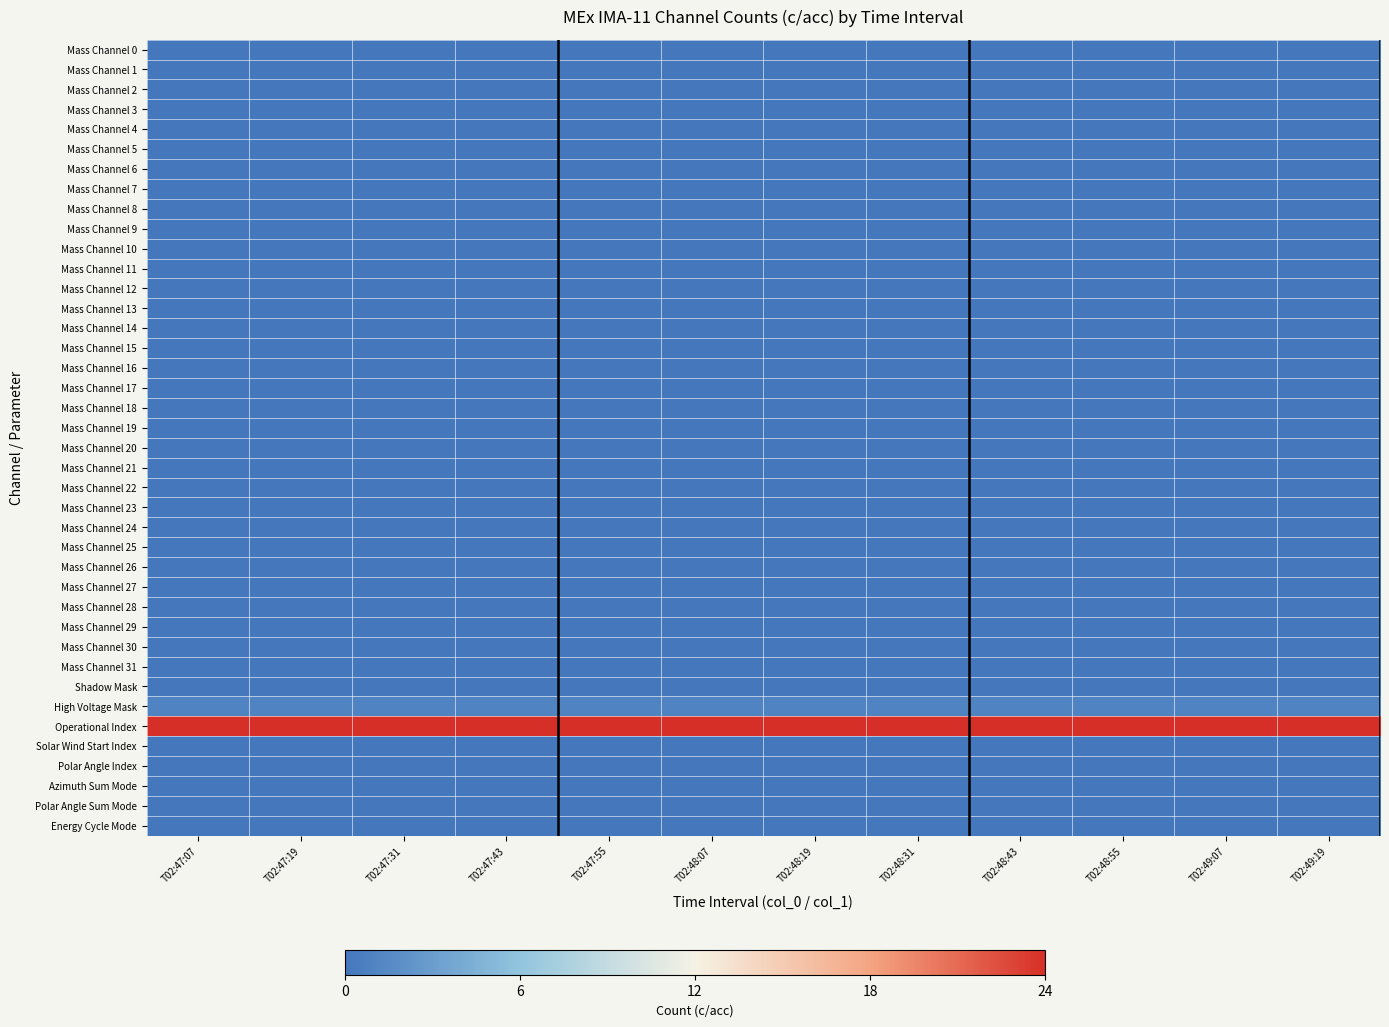

Reading left to right, extract all data points from this chart.

Mass Channel 0: T02:47:07=0	T02:47:19=0	T02:47:31=0	T02:47:43=0	T02:47:55=0	T02:48:07=0	T02:48:19=0	T02:48:31=0	T02:48:43=0	T02:48:55=0	T02:49:07=0	T02:49:19=0
Mass Channel 1: T02:47:07=0	T02:47:19=0	T02:47:31=0	T02:47:43=0	T02:47:55=0	T02:48:07=0	T02:48:19=0	T02:48:31=0	T02:48:43=0	T02:48:55=0	T02:49:07=0	T02:49:19=0
Mass Channel 2: T02:47:07=0	T02:47:19=0	T02:47:31=0	T02:47:43=0	T02:47:55=0	T02:48:07=0	T02:48:19=0	T02:48:31=0	T02:48:43=0	T02:48:55=0	T02:49:07=0	T02:49:19=0
Mass Channel 3: T02:47:07=0	T02:47:19=0	T02:47:31=0	T02:47:43=0	T02:47:55=0	T02:48:07=0	T02:48:19=0	T02:48:31=0	T02:48:43=0	T02:48:55=0	T02:49:07=0	T02:49:19=0
Mass Channel 4: T02:47:07=0	T02:47:19=0	T02:47:31=0	T02:47:43=0	T02:47:55=0	T02:48:07=0	T02:48:19=0	T02:48:31=0	T02:48:43=0	T02:48:55=0	T02:49:07=0	T02:49:19=0
Mass Channel 5: T02:47:07=0	T02:47:19=0	T02:47:31=0	T02:47:43=0	T02:47:55=0	T02:48:07=0	T02:48:19=0	T02:48:31=0	T02:48:43=0	T02:48:55=0	T02:49:07=0	T02:49:19=0
Mass Channel 6: T02:47:07=0	T02:47:19=0	T02:47:31=0	T02:47:43=0	T02:47:55=0	T02:48:07=0	T02:48:19=0	T02:48:31=0	T02:48:43=0	T02:48:55=0	T02:49:07=0	T02:49:19=0
Mass Channel 7: T02:47:07=0	T02:47:19=0	T02:47:31=0	T02:47:43=0	T02:47:55=0	T02:48:07=0	T02:48:19=0	T02:48:31=0	T02:48:43=0	T02:48:55=0	T02:49:07=0	T02:49:19=0
Mass Channel 8: T02:47:07=0	T02:47:19=0	T02:47:31=0	T02:47:43=0	T02:47:55=0	T02:48:07=0	T02:48:19=0	T02:48:31=0	T02:48:43=0	T02:48:55=0	T02:49:07=0	T02:49:19=0
Mass Channel 9: T02:47:07=0	T02:47:19=0	T02:47:31=0	T02:47:43=0	T02:47:55=0	T02:48:07=0	T02:48:19=0	T02:48:31=0	T02:48:43=0	T02:48:55=0	T02:49:07=0	T02:49:19=0
Mass Channel 10: T02:47:07=0	T02:47:19=0	T02:47:31=0	T02:47:43=0	T02:47:55=0	T02:48:07=0	T02:48:19=0	T02:48:31=0	T02:48:43=0	T02:48:55=0	T02:49:07=0	T02:49:19=0
Mass Channel 11: T02:47:07=0	T02:47:19=0	T02:47:31=0	T02:47:43=0	T02:47:55=0	T02:48:07=0	T02:48:19=0	T02:48:31=0	T02:48:43=0	T02:48:55=0	T02:49:07=0	T02:49:19=0
Mass Channel 12: T02:47:07=0	T02:47:19=0	T02:47:31=0	T02:47:43=0	T02:47:55=0	T02:48:07=0	T02:48:19=0	T02:48:31=0	T02:48:43=0	T02:48:55=0	T02:49:07=0	T02:49:19=0
Mass Channel 13: T02:47:07=0	T02:47:19=0	T02:47:31=0	T02:47:43=0	T02:47:55=0	T02:48:07=0	T02:48:19=0	T02:48:31=0	T02:48:43=0	T02:48:55=0	T02:49:07=0	T02:49:19=0
Mass Channel 14: T02:47:07=0	T02:47:19=0	T02:47:31=0	T02:47:43=0	T02:47:55=0	T02:48:07=0	T02:48:19=0	T02:48:31=0	T02:48:43=0	T02:48:55=0	T02:49:07=0	T02:49:19=0
Mass Channel 15: T02:47:07=0	T02:47:19=0	T02:47:31=0	T02:47:43=0	T02:47:55=0	T02:48:07=0	T02:48:19=0	T02:48:31=0	T02:48:43=0	T02:48:55=0	T02:49:07=0	T02:49:19=0
Mass Channel 16: T02:47:07=0	T02:47:19=0	T02:47:31=0	T02:47:43=0	T02:47:55=0	T02:48:07=0	T02:48:19=0	T02:48:31=0	T02:48:43=0	T02:48:55=0	T02:49:07=0	T02:49:19=0
Mass Channel 17: T02:47:07=0	T02:47:19=0	T02:47:31=0	T02:47:43=0	T02:47:55=0	T02:48:07=0	T02:48:19=0	T02:48:31=0	T02:48:43=0	T02:48:55=0	T02:49:07=0	T02:49:19=0
Mass Channel 18: T02:47:07=0	T02:47:19=0	T02:47:31=0	T02:47:43=0	T02:47:55=0	T02:48:07=0	T02:48:19=0	T02:48:31=0	T02:48:43=0	T02:48:55=0	T02:49:07=0	T02:49:19=0
Mass Channel 19: T02:47:07=0	T02:47:19=0	T02:47:31=0	T02:47:43=0	T02:47:55=0	T02:48:07=0	T02:48:19=0	T02:48:31=0	T02:48:43=0	T02:48:55=0	T02:49:07=0	T02:49:19=0
Mass Channel 20: T02:47:07=0	T02:47:19=0	T02:47:31=0	T02:47:43=0	T02:47:55=0	T02:48:07=0	T02:48:19=0	T02:48:31=0	T02:48:43=0	T02:48:55=0	T02:49:07=0	T02:49:19=0
Mass Channel 21: T02:47:07=0	T02:47:19=0	T02:47:31=0	T02:47:43=0	T02:47:55=0	T02:48:07=0	T02:48:19=0	T02:48:31=0	T02:48:43=0	T02:48:55=0	T02:49:07=0	T02:49:19=0
Mass Channel 22: T02:47:07=0	T02:47:19=0	T02:47:31=0	T02:47:43=0	T02:47:55=0	T02:48:07=0	T02:48:19=0	T02:48:31=0	T02:48:43=0	T02:48:55=0	T02:49:07=0	T02:49:19=0
Mass Channel 23: T02:47:07=0	T02:47:19=0	T02:47:31=0	T02:47:43=0	T02:47:55=0	T02:48:07=0	T02:48:19=0	T02:48:31=0	T02:48:43=0	T02:48:55=0	T02:49:07=0	T02:49:19=0
Mass Channel 24: T02:47:07=0	T02:47:19=0	T02:47:31=0	T02:47:43=0	T02:47:55=0	T02:48:07=0	T02:48:19=0	T02:48:31=0	T02:48:43=0	T02:48:55=0	T02:49:07=0	T02:49:19=0
Mass Channel 25: T02:47:07=0	T02:47:19=0	T02:47:31=0	T02:47:43=0	T02:47:55=0	T02:48:07=0	T02:48:19=0	T02:48:31=0	T02:48:43=0	T02:48:55=0	T02:49:07=0	T02:49:19=0
Mass Channel 26: T02:47:07=0	T02:47:19=0	T02:47:31=0	T02:47:43=0	T02:47:55=0	T02:48:07=0	T02:48:19=0	T02:48:31=0	T02:48:43=0	T02:48:55=0	T02:49:07=0	T02:49:19=0
Mass Channel 27: T02:47:07=0	T02:47:19=0	T02:47:31=0	T02:47:43=0	T02:47:55=0	T02:48:07=0	T02:48:19=0	T02:48:31=0	T02:48:43=0	T02:48:55=0	T02:49:07=0	T02:49:19=0
Mass Channel 28: T02:47:07=0	T02:47:19=0	T02:47:31=0	T02:47:43=0	T02:47:55=0	T02:48:07=0	T02:48:19=0	T02:48:31=0	T02:48:43=0	T02:48:55=0	T02:49:07=0	T02:49:19=0
Mass Channel 29: T02:47:07=0	T02:47:19=0	T02:47:31=0	T02:47:43=0	T02:47:55=0	T02:48:07=0	T02:48:19=0	T02:48:31=0	T02:48:43=0	T02:48:55=0	T02:49:07=0	T02:49:19=0
Mass Channel 30: T02:47:07=0	T02:47:19=0	T02:47:31=0	T02:47:43=0	T02:47:55=0	T02:48:07=0	T02:48:19=0	T02:48:31=0	T02:48:43=0	T02:48:55=0	T02:49:07=0	T02:49:19=0
Mass Channel 31: T02:47:07=0	T02:47:19=0	T02:47:31=0	T02:47:43=0	T02:47:55=0	T02:48:07=0	T02:48:19=0	T02:48:31=0	T02:48:43=0	T02:48:55=0	T02:49:07=0	T02:49:19=0
Shadow Mask: T02:47:07=0	T02:47:19=0	T02:47:31=0	T02:47:43=0	T02:47:55=0	T02:48:07=0	T02:48:19=0	T02:48:31=0	T02:48:43=0	T02:48:55=0	T02:49:07=0	T02:49:19=0
High Voltage Mask: T02:47:07=1	T02:47:19=1	T02:47:31=1	T02:47:43=1	T02:47:55=1	T02:48:07=1	T02:48:19=1	T02:48:31=1	T02:48:43=1	T02:48:55=1	T02:49:07=1	T02:49:19=1
Operational Index: T02:47:07=24	T02:47:19=24	T02:47:31=24	T02:47:43=24	T02:47:55=24	T02:48:07=24	T02:48:19=24	T02:48:31=24	T02:48:43=24	T02:48:55=24	T02:49:07=24	T02:49:19=24
Solar Wind Start Index: T02:47:07=0	T02:47:19=0	T02:47:31=0	T02:47:43=0	T02:47:55=0	T02:48:07=0	T02:48:19=0	T02:48:31=0	T02:48:43=0	T02:48:55=0	T02:49:07=0	T02:49:19=0
Polar Angle Index: T02:47:07=0	T02:47:19=0	T02:47:31=0	T02:47:43=0	T02:47:55=0	T02:48:07=0	T02:48:19=0	T02:48:31=0	T02:48:43=0	T02:48:55=0	T02:49:07=0	T02:49:19=0
Azimuth Sum Mode: T02:47:07=0	T02:47:19=0	T02:47:31=0	T02:47:43=0	T02:47:55=0	T02:48:07=0	T02:48:19=0	T02:48:31=0	T02:48:43=0	T02:48:55=0	T02:49:07=0	T02:49:19=0
Polar Angle Sum Mode: T02:47:07=0	T02:47:19=0	T02:47:31=0	T02:47:43=0	T02:47:55=0	T02:48:07=0	T02:48:19=0	T02:48:31=0	T02:48:43=0	T02:48:55=0	T02:49:07=0	T02:49:19=0
Energy Cycle Mode: T02:47:07=0	T02:47:19=0	T02:47:31=0	T02:47:43=0	T02:47:55=0	T02:48:07=0	T02:48:19=0	T02:48:31=0	T02:48:43=0	T02:48:55=0	T02:49:07=0	T02:49:19=0